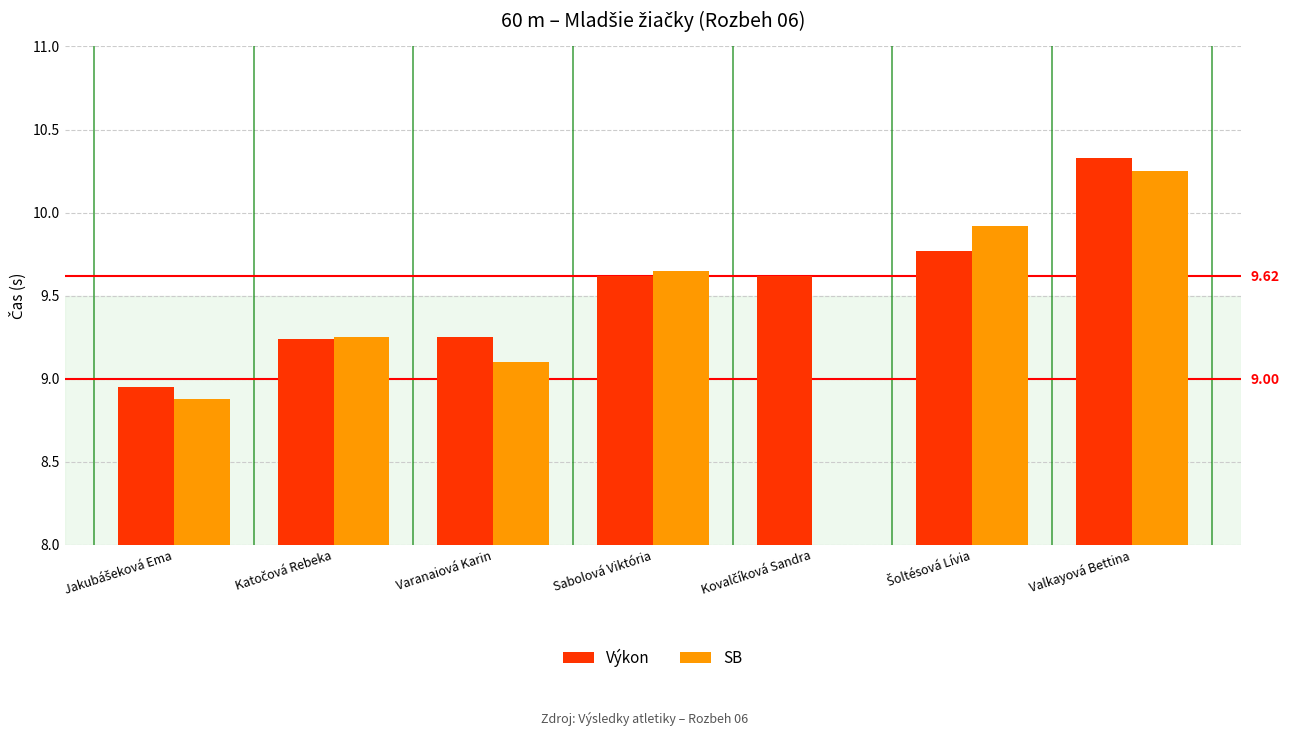

Which series changed the most between Sabolová Viktória and Kovalčíková Sandra?

Výkon